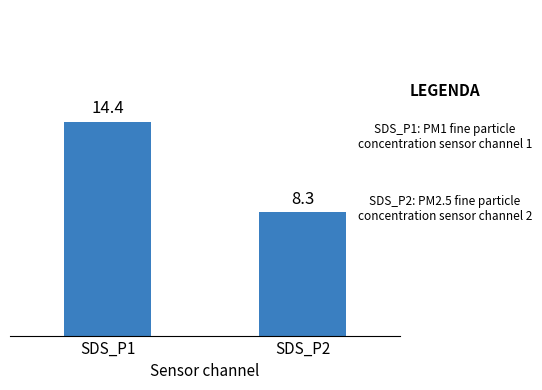

The value at SDS_P2 is 11.6. True or false?

False